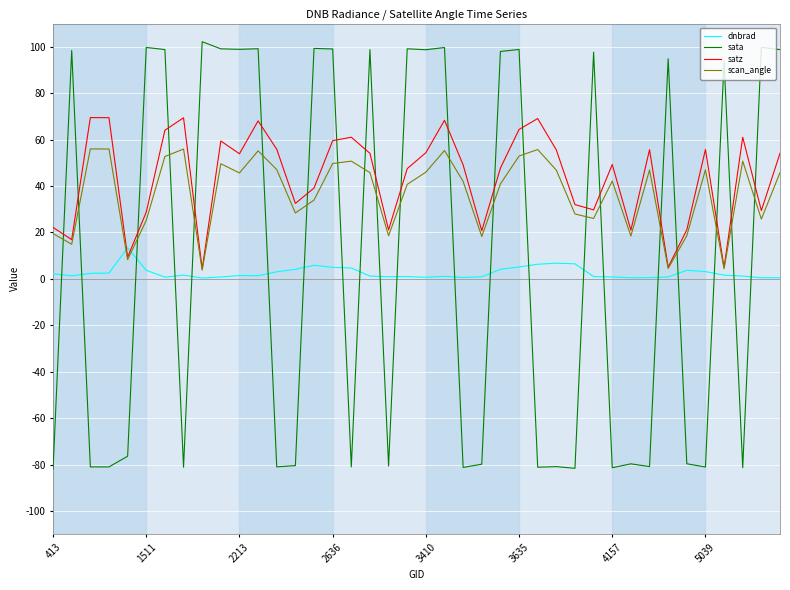

Which series has the largest range (max minus min)?

sata